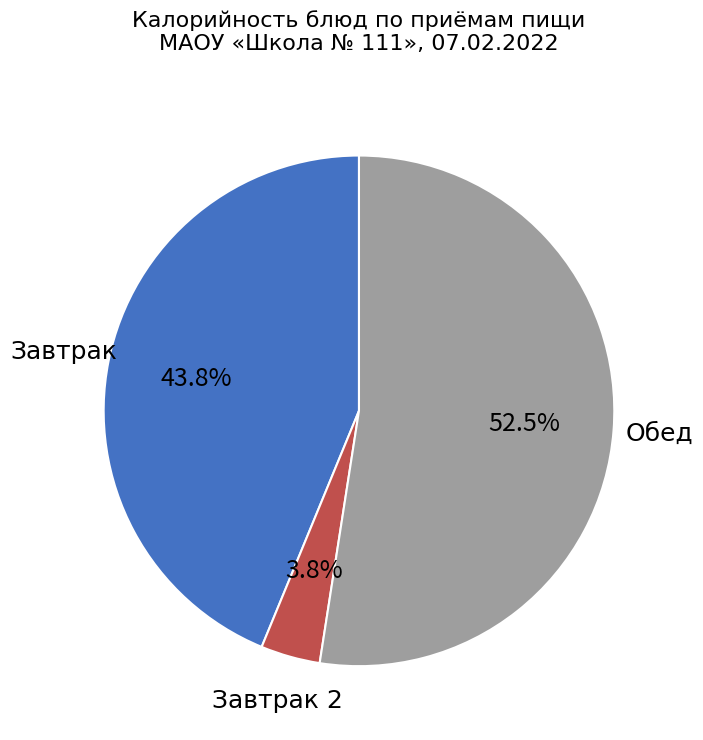

Which has a higher value, Обед or Завтрак?

Обед